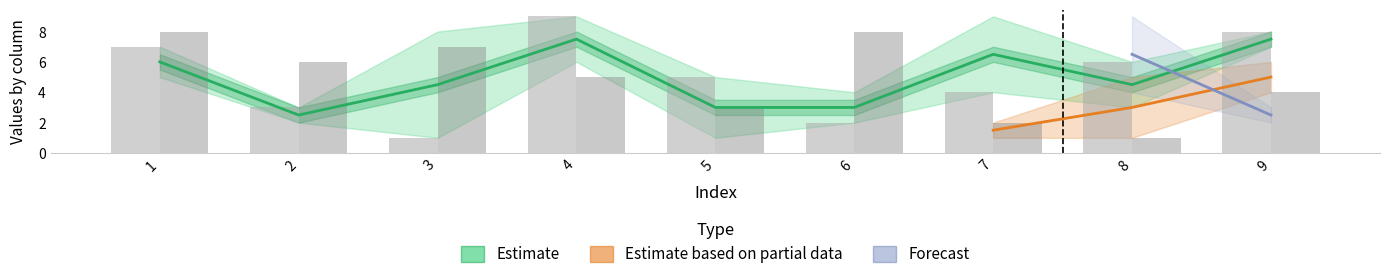

What is the sum of all col_8 values?

44